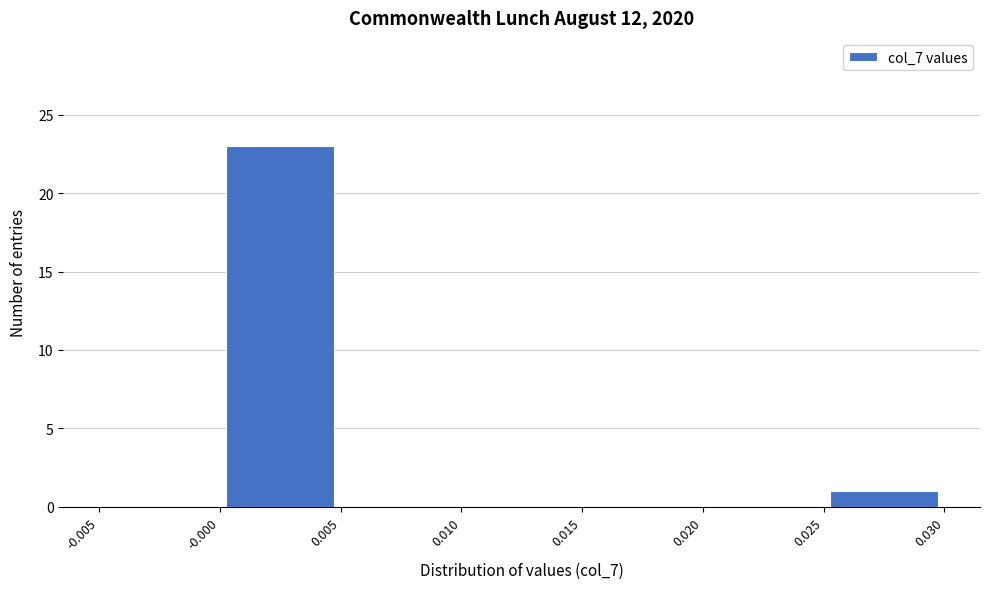

Which range on the x-axis has the tallest bar?

-0.000 to 0.005